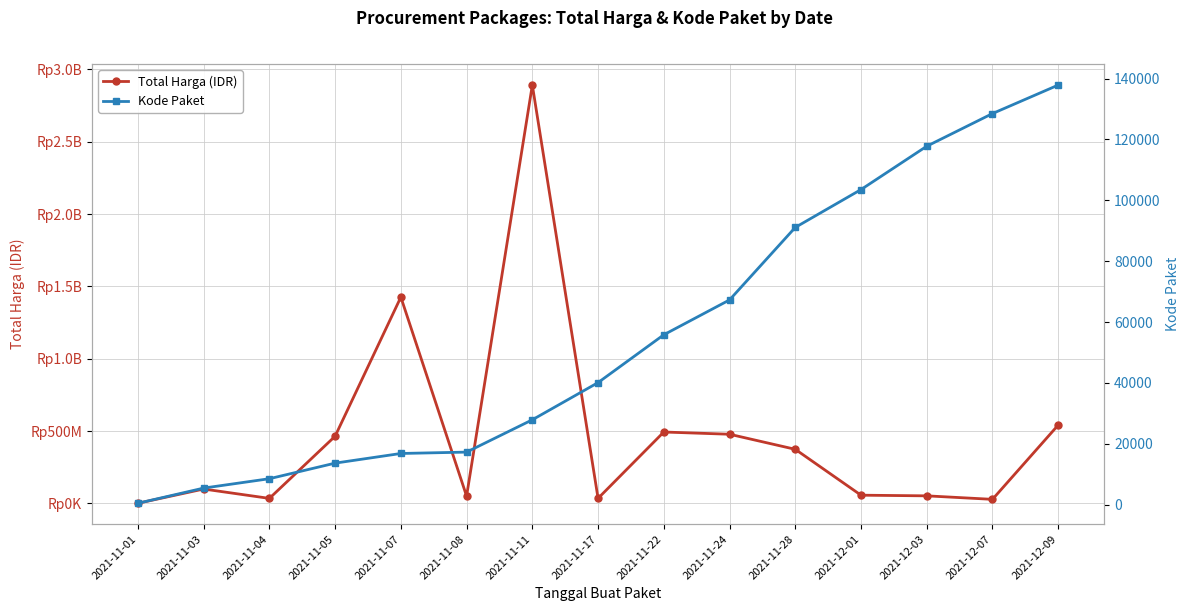

The value of Kode Paket at 2021-11-05 is 13652. True or false?

True